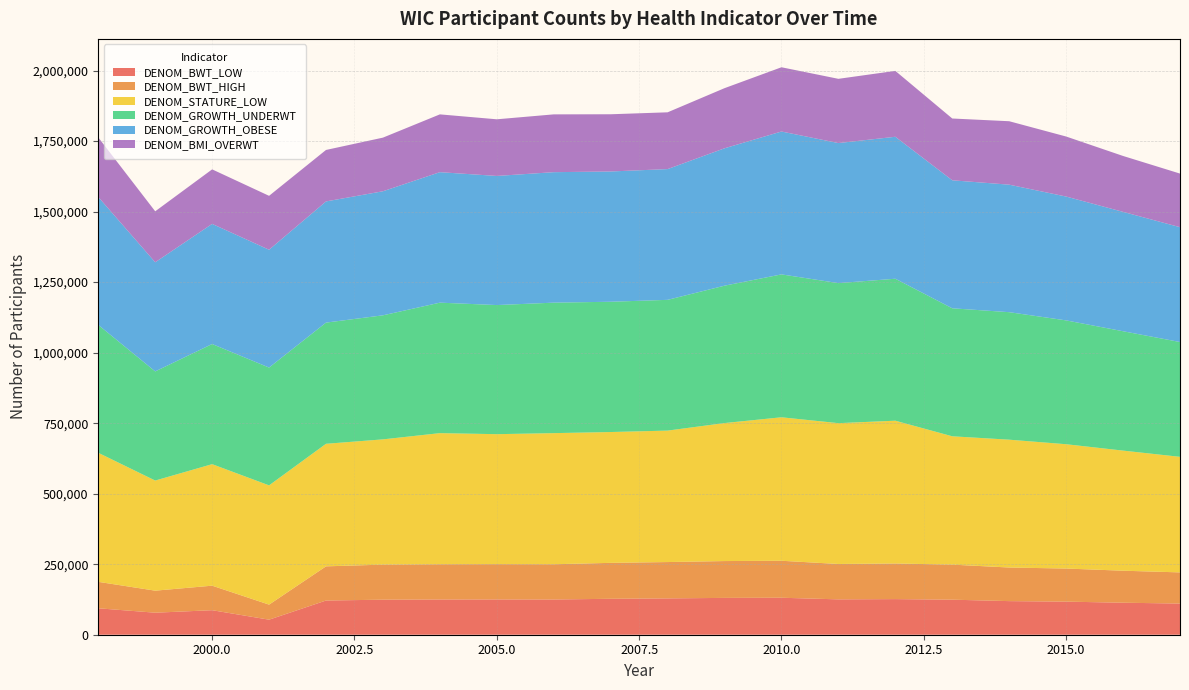

Reading right to left, extract all data points from this chart.

DENOM_BWT_LOW: 110488	113465	117312	119130	124252	126263	125391	131102	130568	128809	127394	124905	125083	124905	124246	121199	53340	86940	78096	93741
DENOM_BWT_HIGH: 110488	113465	117312	119130	124252	126263	125391	131102	130568	128809	127394	124905	125083	124905	124246	121199	53340	86940	78096	93741
DENOM_STATURE_LOW: 409667	425799	440735	453193	454963	506224	499265	508666	489270	466028	463801	464850	460822	464850	444088	434491	422797	430811	390409	457461
DENOM_GROWTH_UNDERWT: 407076	423179	439023	452030	453788	503296	496487	506569	487054	463564	461855	462584	457735	462584	439785	429611	417675	425900	386900	453441
DENOM_GROWTH_OBESE: 407076	423179	439023	452030	453788	503296	496487	506569	487054	463564	461855	462584	457735	462584	439785	429611	417675	425900	386900	453441
DENOM_BMI_OVERWT: 190042	198202	212807	224906	219043	233566	227732	227746	213139	201267	202828	204918	200818	204918	190134	182467	191140	193274	180682	211237